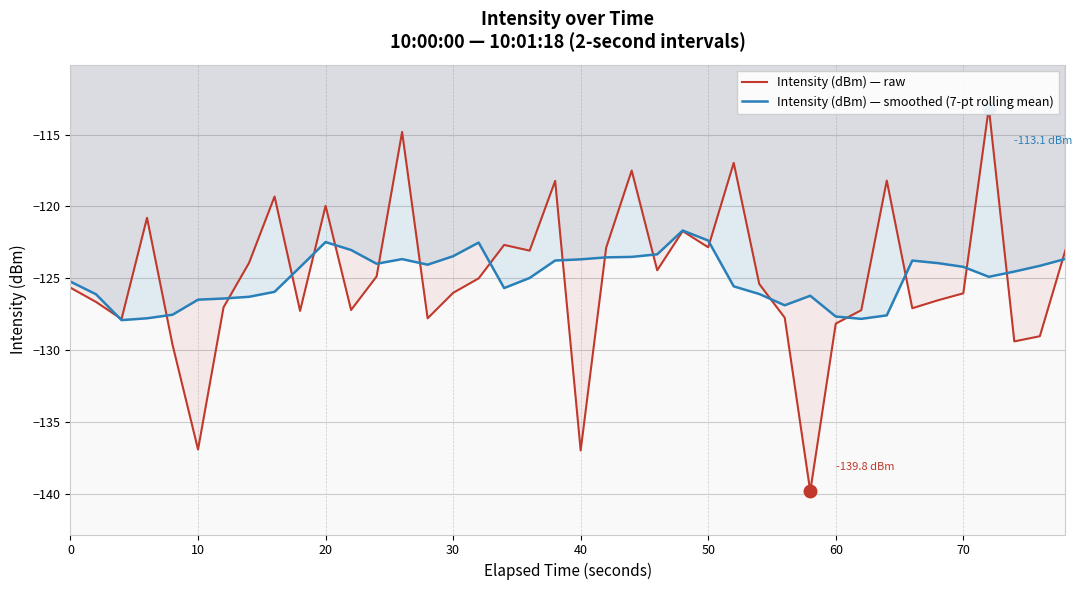

True or false: Intensity (dBm) — smoothed (7-pt rolling mean) has a value of -170.9 at 30.

False